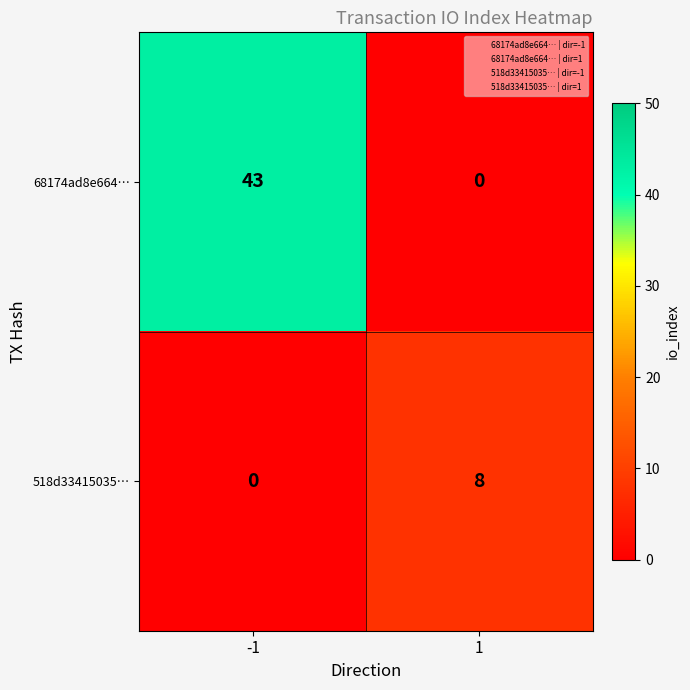

Rank the series by their maximum value, from highest to lowest.

68174ad8e664…, 518d33415035…